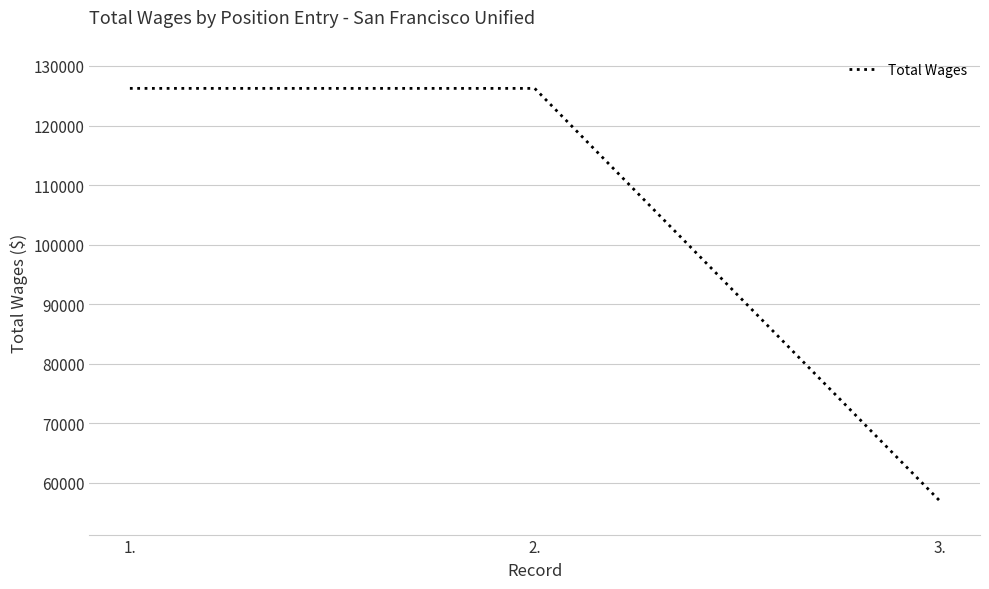

Approximately how many times larger is the value at 3. compared to 1.?

0.5